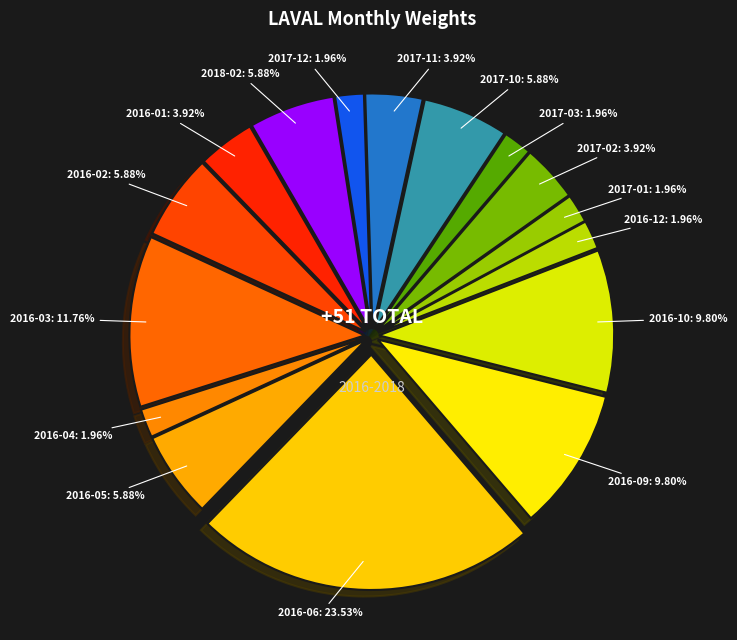

What percentage do 2016-06 and 2017-02 together represent?

27.5%